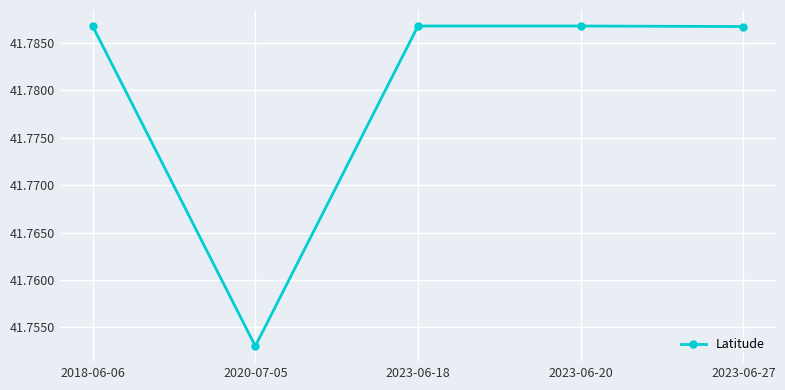

The chart shows a value of 61.6 at 2023-06-20. True or false?

False